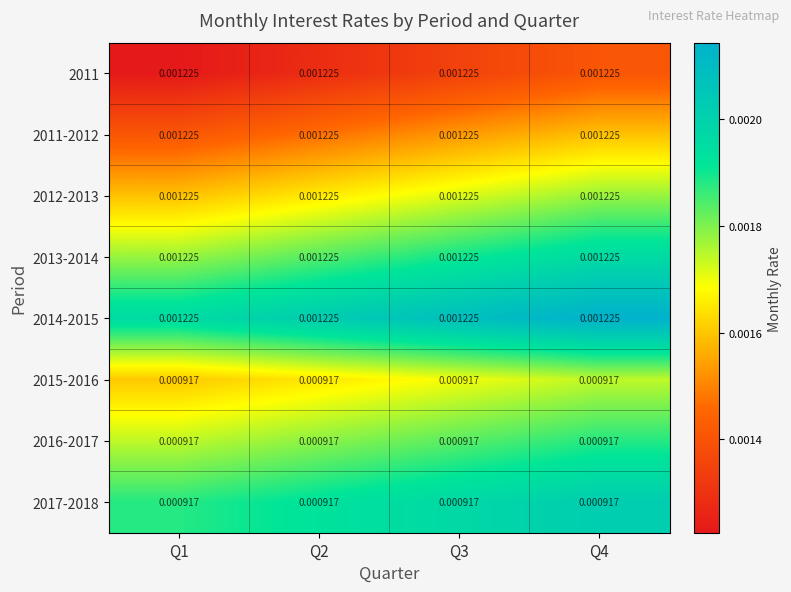

Is the value of 2017-2018 at Q1 greater than the value of 2013-2014 at Q4?

No